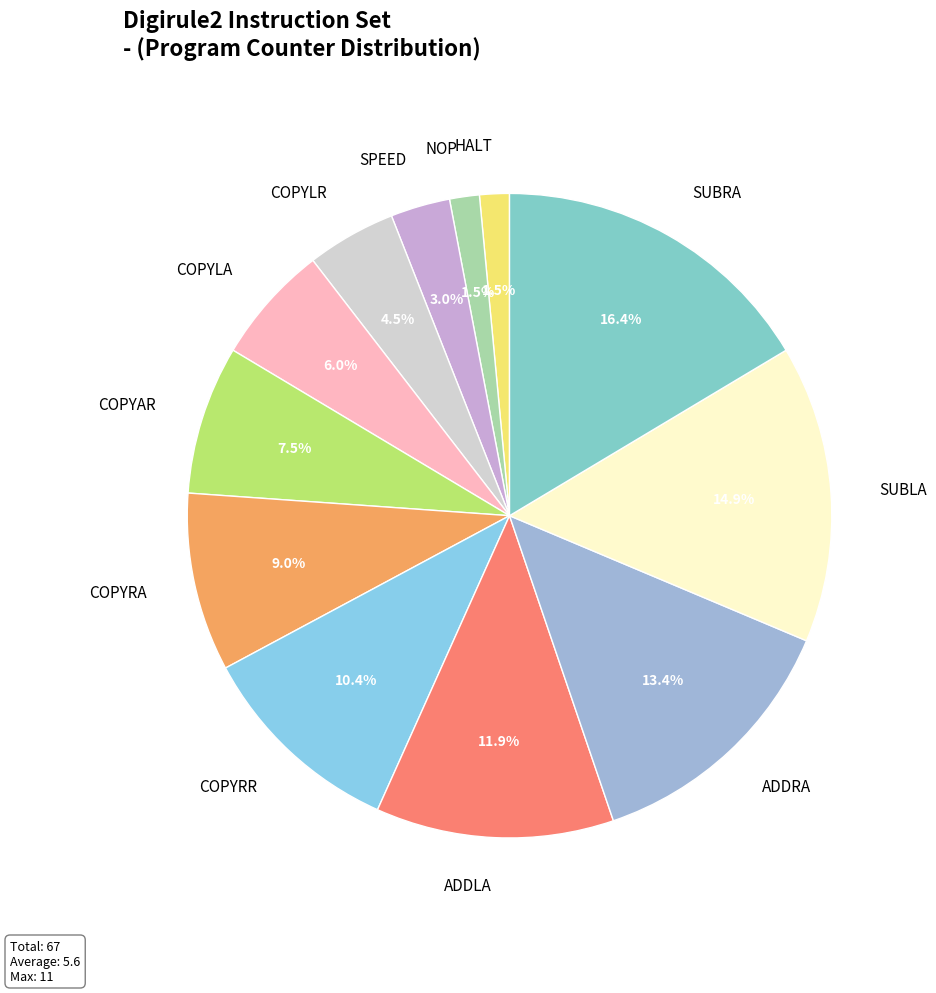

To the nearest percent, what is the difference between the COPYRA and COPYLA slice percentages?

3%